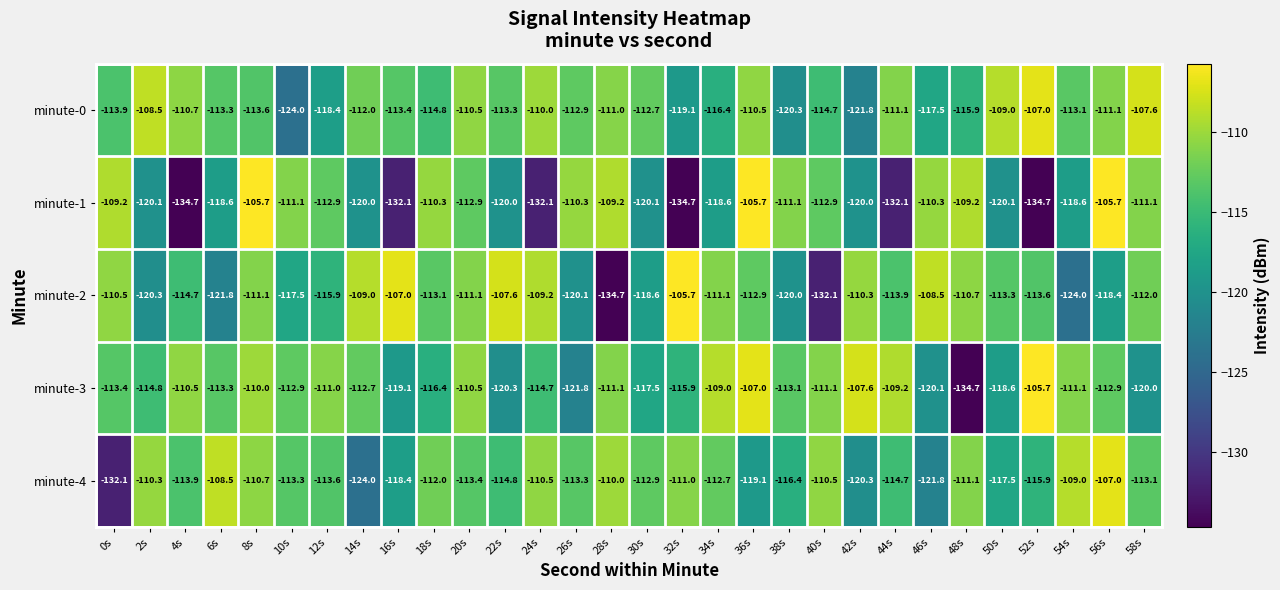

Rank the series at 0s from lowest to highest value.

minute-4, minute-0, minute-3, minute-2, minute-1